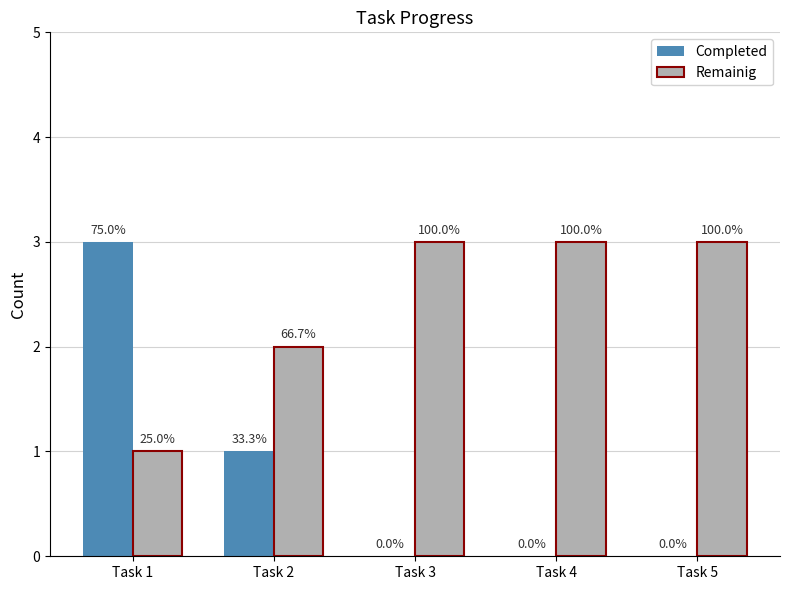

What is the greatest value displayed?

3